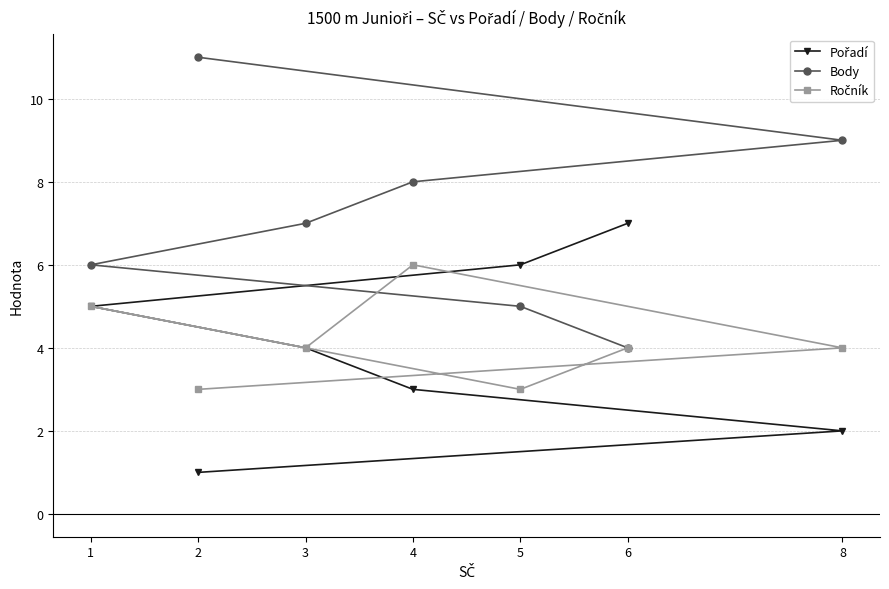

What is the minimum value for Body?

4